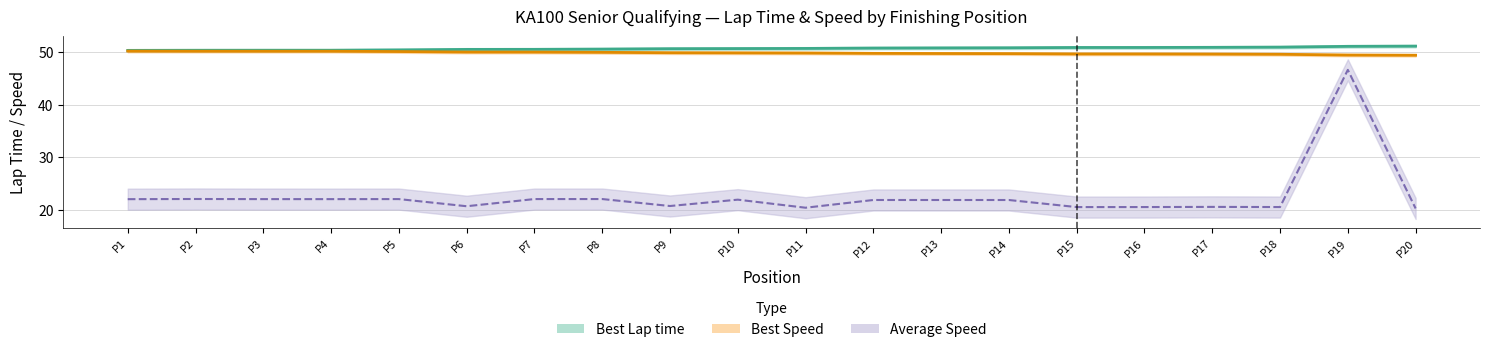

Does the chart have visible grid lines?

Yes